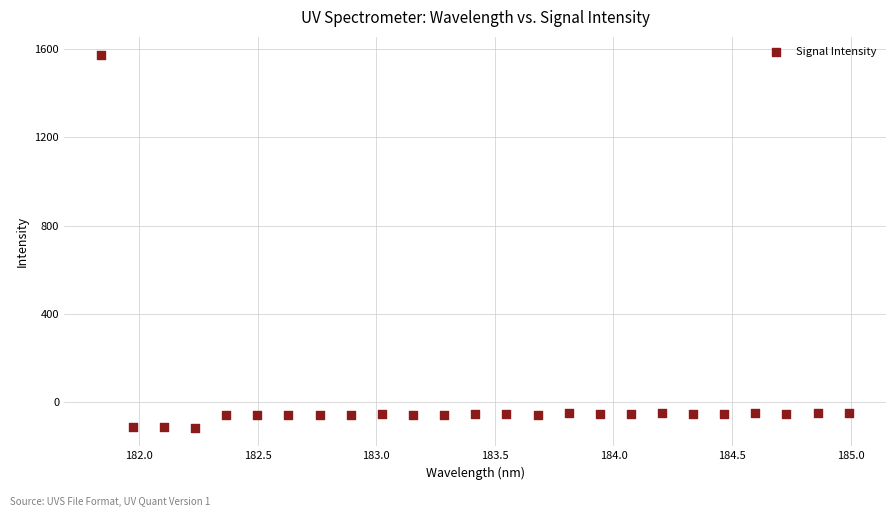

What is the range of X values (max minus min)?

3.1